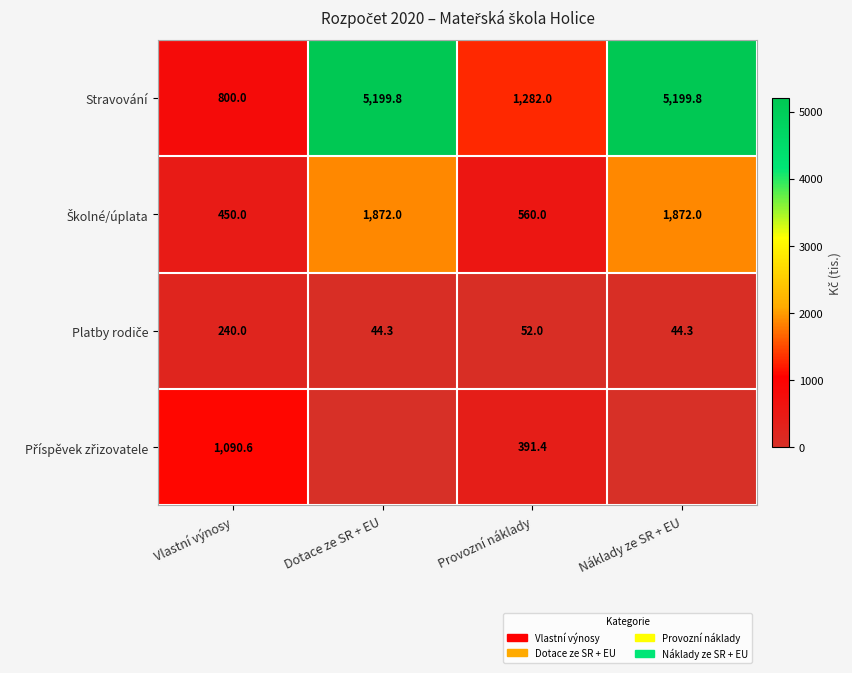

True or false: Stravování has a value of 3527.2 at Náklady ze SR + EU.

False